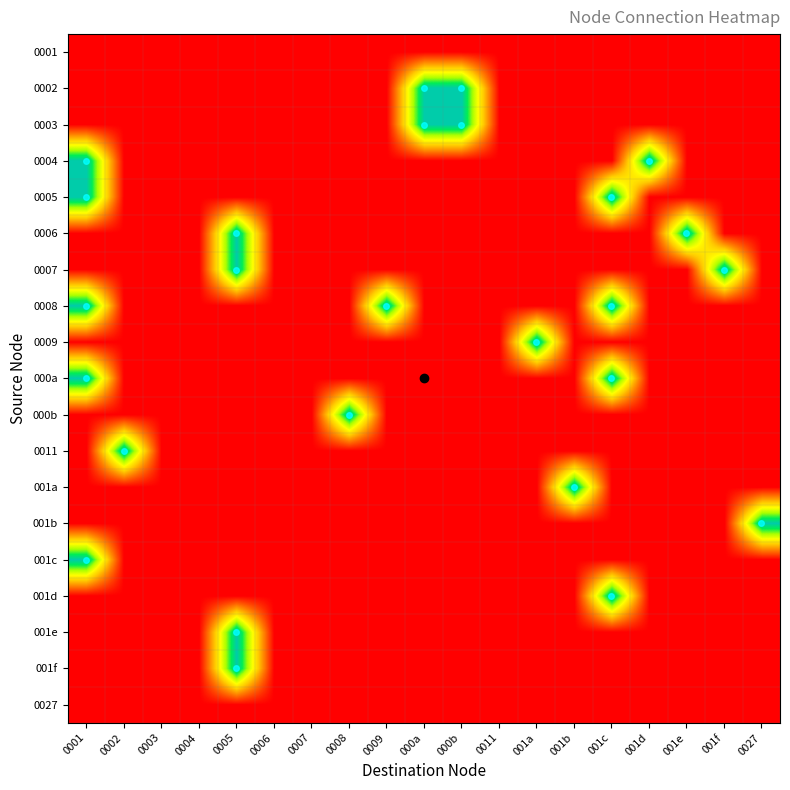

Reading left to right, transcribe all the data shown in this chart.

0001: 0001=0	0002=0	0003=0	0004=0	0005=0	0006=0	0007=0	0008=0	0009=0	000a=0	000b=0	0011=0	001a=0	001b=0	001c=0	001d=0	001e=0	001f=0	0027=0
0002: 0001=0	0002=0	0003=0	0004=0	0005=0	0006=0	0007=0	0008=0	0009=0	000a=1	000b=1	0011=0	001a=0	001b=0	001c=0	001d=0	001e=0	001f=0	0027=0
0003: 0001=0	0002=0	0003=0	0004=0	0005=0	0006=0	0007=0	0008=0	0009=0	000a=1	000b=1	0011=0	001a=0	001b=0	001c=0	001d=0	001e=0	001f=0	0027=0
0004: 0001=1	0002=0	0003=0	0004=0	0005=0	0006=0	0007=0	0008=0	0009=0	000a=0	000b=0	0011=0	001a=0	001b=0	001c=0	001d=1	001e=0	001f=0	0027=0
0005: 0001=1	0002=0	0003=0	0004=0	0005=0	0006=0	0007=0	0008=0	0009=0	000a=0	000b=0	0011=0	001a=0	001b=0	001c=1	001d=0	001e=0	001f=0	0027=0
0006: 0001=0	0002=0	0003=0	0004=0	0005=1	0006=0	0007=0	0008=0	0009=0	000a=0	000b=0	0011=0	001a=0	001b=0	001c=0	001d=0	001e=1	001f=0	0027=0
0007: 0001=0	0002=0	0003=0	0004=0	0005=1	0006=0	0007=0	0008=0	0009=0	000a=0	000b=0	0011=0	001a=0	001b=0	001c=0	001d=0	001e=0	001f=1	0027=0
0008: 0001=1	0002=0	0003=0	0004=0	0005=0	0006=0	0007=0	0008=0	0009=1	000a=0	000b=0	0011=0	001a=0	001b=0	001c=1	001d=0	001e=0	001f=0	0027=0
0009: 0001=0	0002=0	0003=0	0004=0	0005=0	0006=0	0007=0	0008=0	0009=0	000a=0	000b=0	0011=0	001a=1	001b=0	001c=0	001d=0	001e=0	001f=0	0027=0
000a: 0001=1	0002=0	0003=0	0004=0	0005=0	0006=0	0007=0	0008=0	0009=0	000a=0	000b=0	0011=0	001a=0	001b=0	001c=1	001d=0	001e=0	001f=0	0027=0
000b: 0001=0	0002=0	0003=0	0004=0	0005=0	0006=0	0007=0	0008=1	0009=0	000a=0	000b=0	0011=0	001a=0	001b=0	001c=0	001d=0	001e=0	001f=0	0027=0
0011: 0001=0	0002=1	0003=0	0004=0	0005=0	0006=0	0007=0	0008=0	0009=0	000a=0	000b=0	0011=0	001a=0	001b=0	001c=0	001d=0	001e=0	001f=0	0027=0
001a: 0001=0	0002=0	0003=0	0004=0	0005=0	0006=0	0007=0	0008=0	0009=0	000a=0	000b=0	0011=0	001a=0	001b=1	001c=0	001d=0	001e=0	001f=0	0027=0
001b: 0001=0	0002=0	0003=0	0004=0	0005=0	0006=0	0007=0	0008=0	0009=0	000a=0	000b=0	0011=0	001a=0	001b=0	001c=0	001d=0	001e=0	001f=0	0027=1
001c: 0001=1	0002=0	0003=0	0004=0	0005=0	0006=0	0007=0	0008=0	0009=0	000a=0	000b=0	0011=0	001a=0	001b=0	001c=0	001d=0	001e=0	001f=0	0027=0
001d: 0001=0	0002=0	0003=0	0004=0	0005=0	0006=0	0007=0	0008=0	0009=0	000a=0	000b=0	0011=0	001a=0	001b=0	001c=1	001d=0	001e=0	001f=0	0027=0
001e: 0001=0	0002=0	0003=0	0004=0	0005=1	0006=0	0007=0	0008=0	0009=0	000a=0	000b=0	0011=0	001a=0	001b=0	001c=0	001d=0	001e=0	001f=0	0027=0
001f: 0001=0	0002=0	0003=0	0004=0	0005=1	0006=0	0007=0	0008=0	0009=0	000a=0	000b=0	0011=0	001a=0	001b=0	001c=0	001d=0	001e=0	001f=0	0027=0
0027: 0001=0	0002=0	0003=0	0004=0	0005=0	0006=0	0007=0	0008=0	0009=0	000a=0	000b=0	0011=0	001a=0	001b=0	001c=0	001d=0	001e=0	001f=0	0027=0